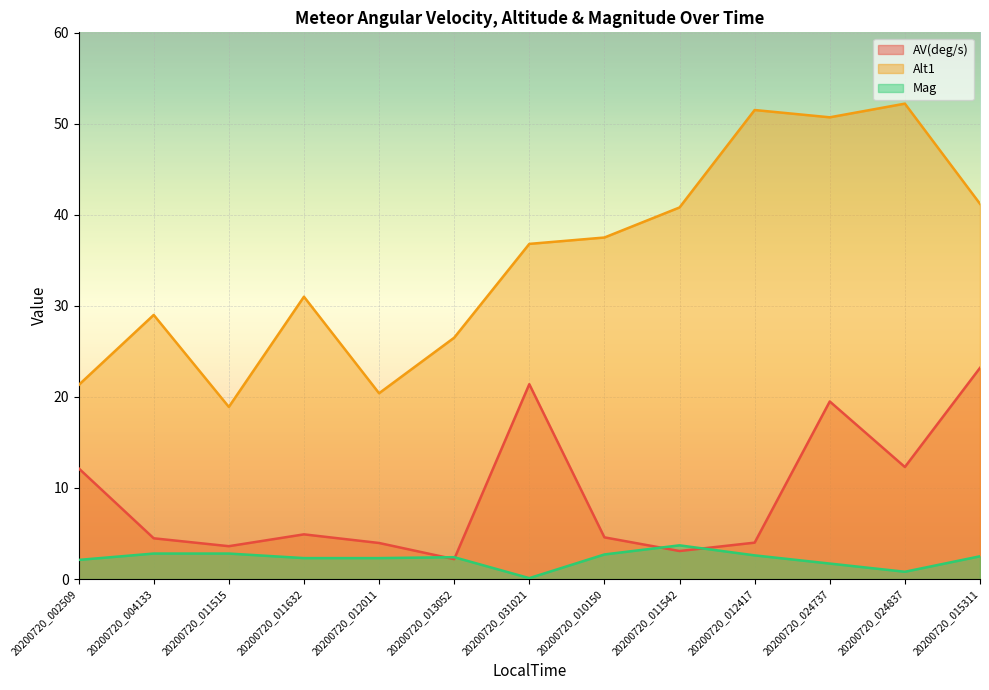

Where does the Mag series first go above 2?

20200720_002509